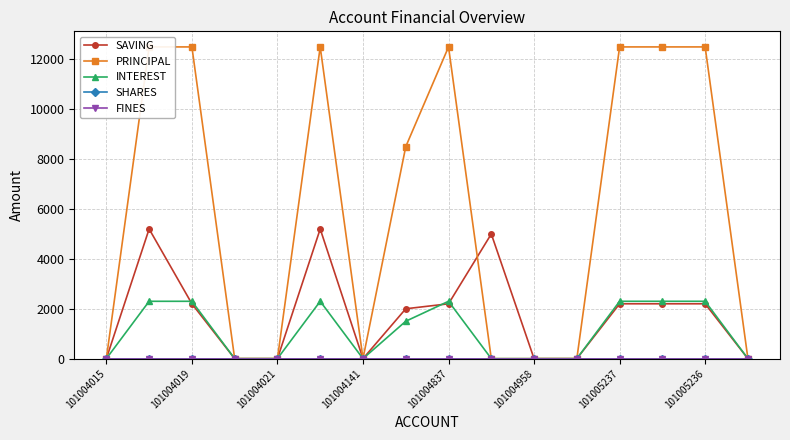

Where is SHARES nearest to the value 0?

101004015